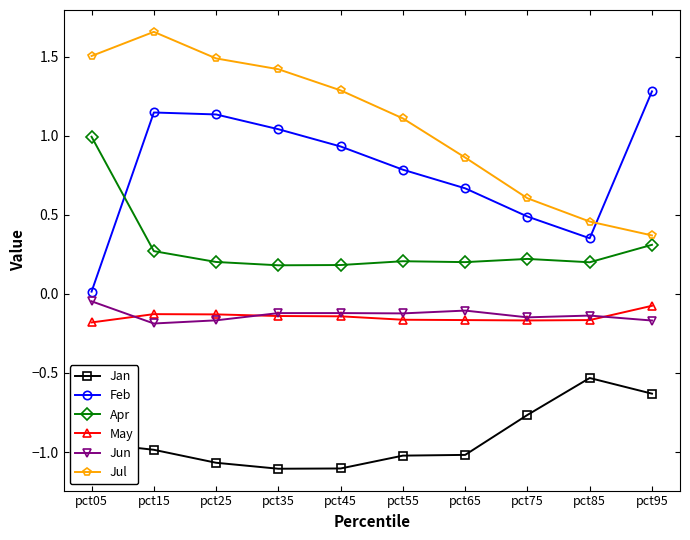

Which series changed the most between pct05 and pct15?

Feb